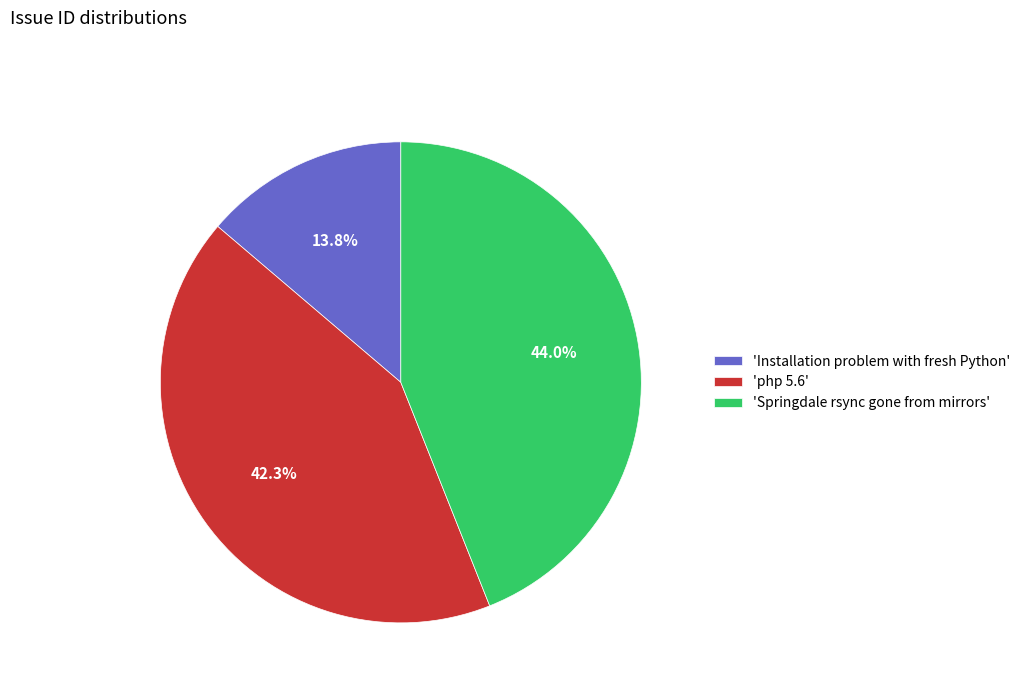

How many segments does this pie chart have?

3